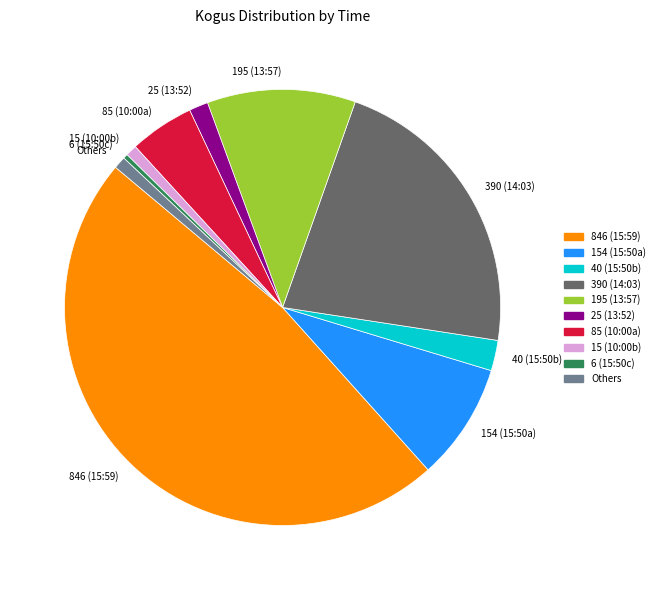

Does 6 (15:50c) account for over 50% of the chart?

No